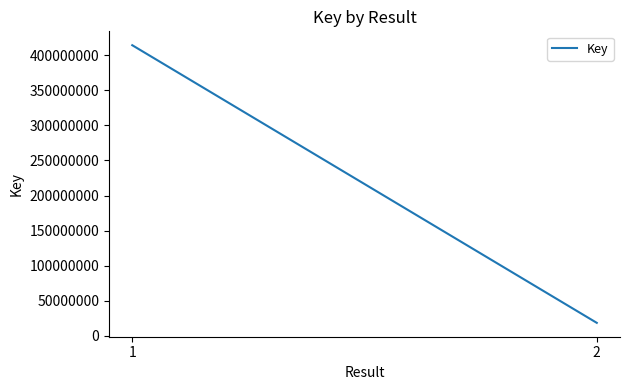

Between 2 and 1, which is larger?

1